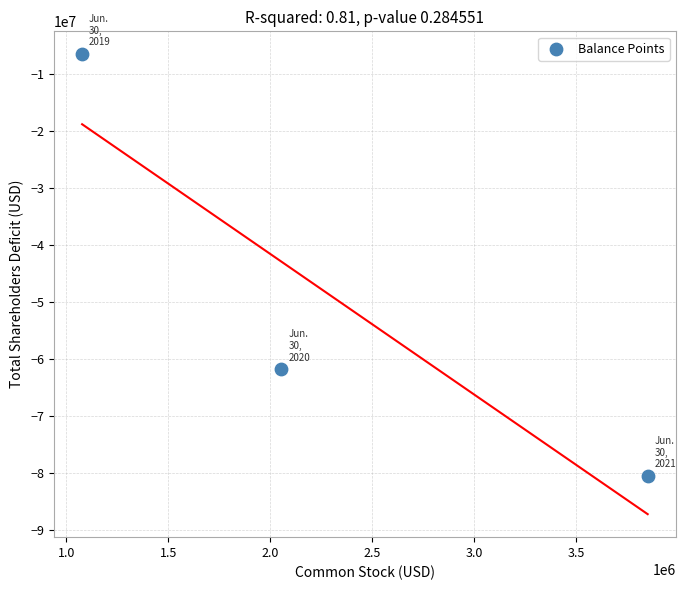

What is the range of Y values (max minus min)?

74056040